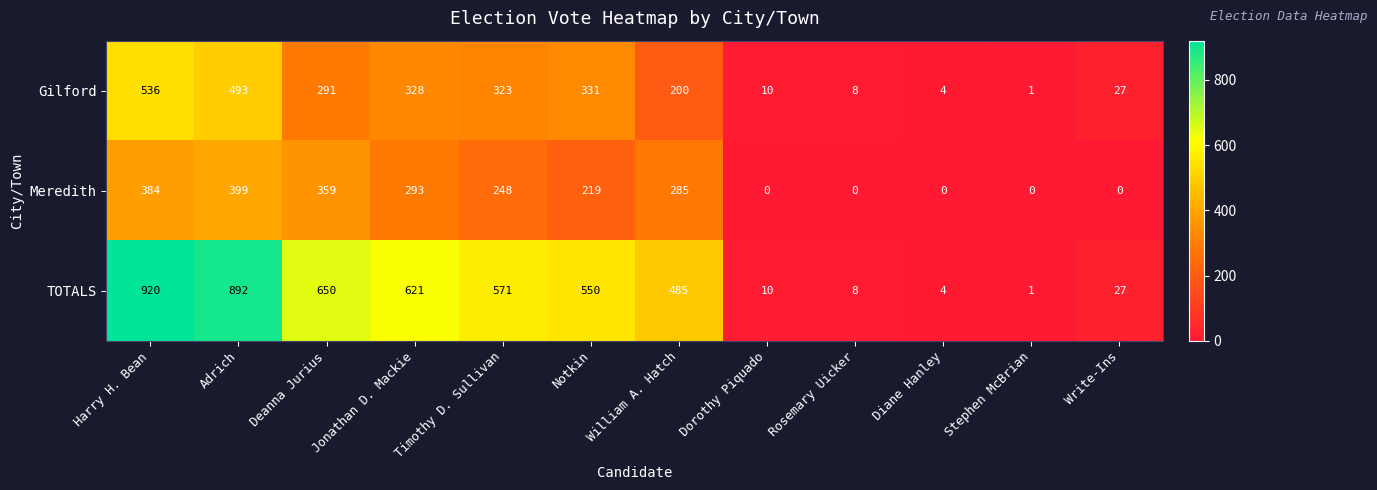

What is the sum of the TOTALS values at Diane Hanley and Rosemary Uicker?

12